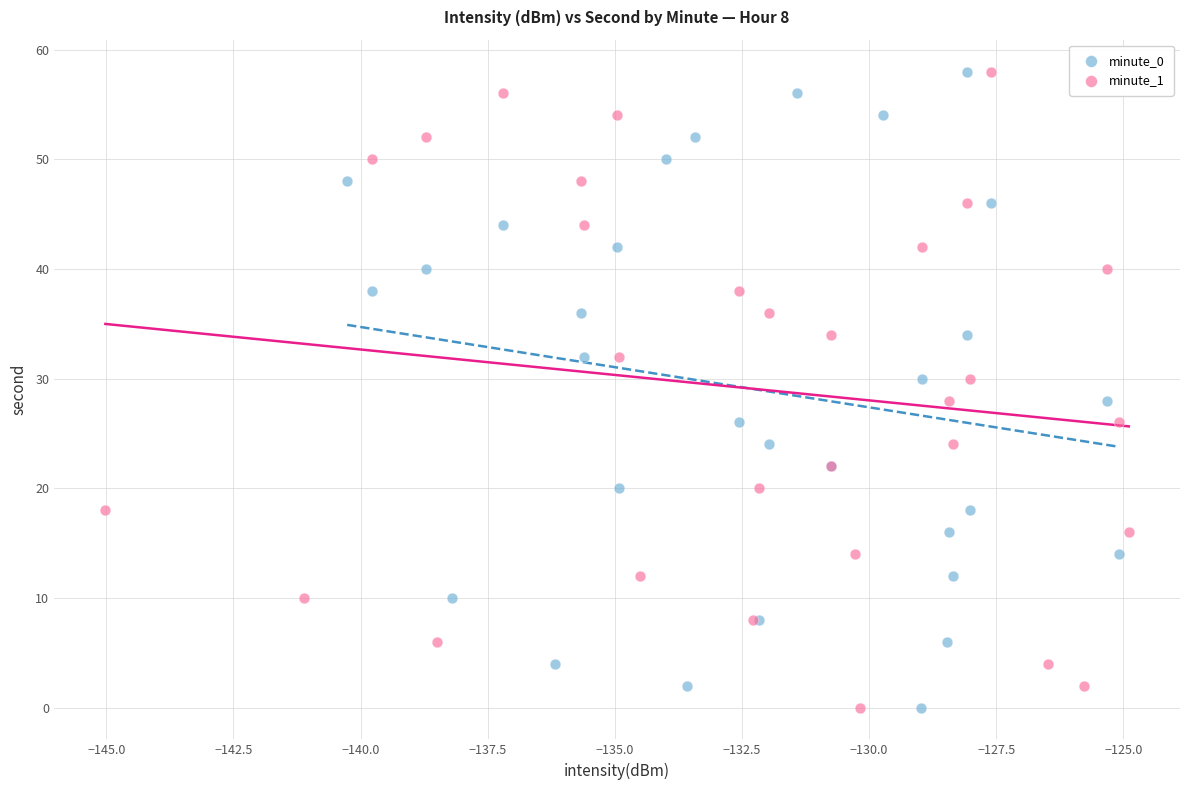

What are all the series names shown in the legend?

minute_0, minute_1